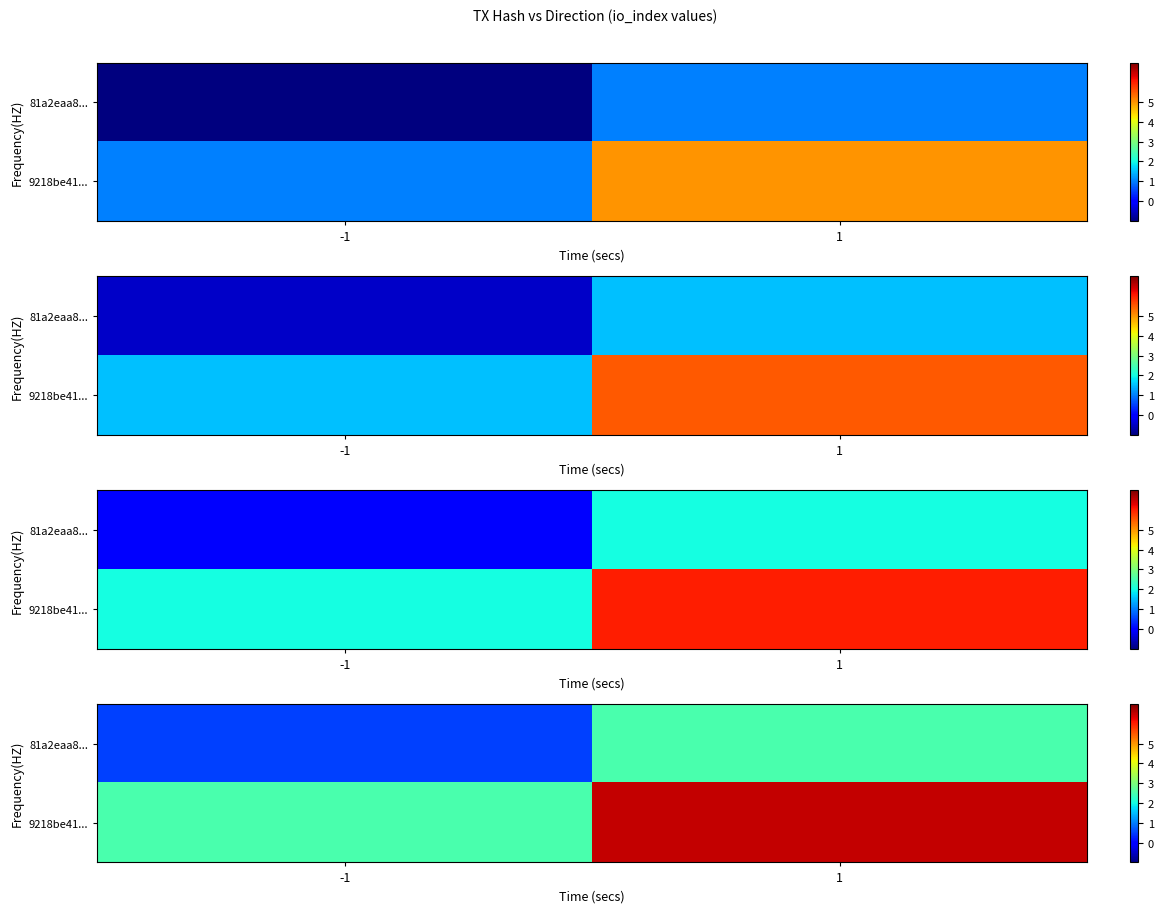

What is the maximum value shown in the chart?

6.5